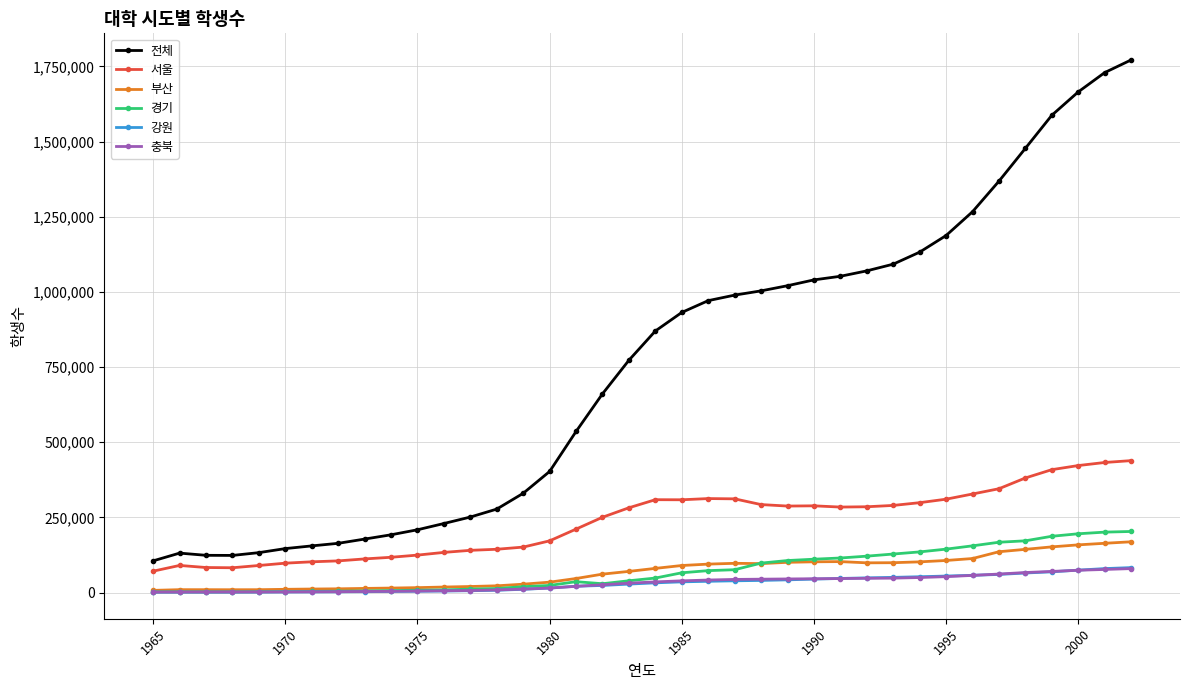

Which series has the largest range (max minus min)?

전체